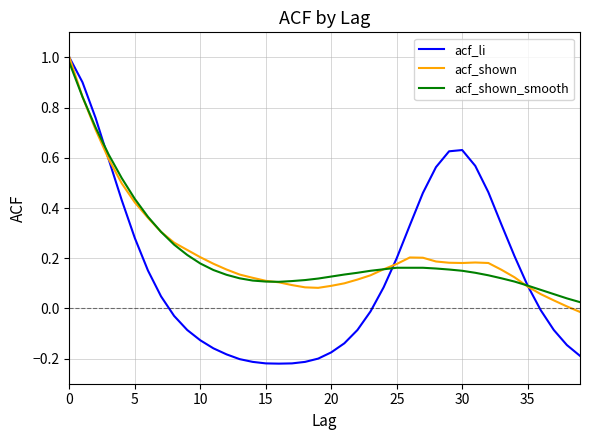

Which series has the widest spread of values?

acf_li